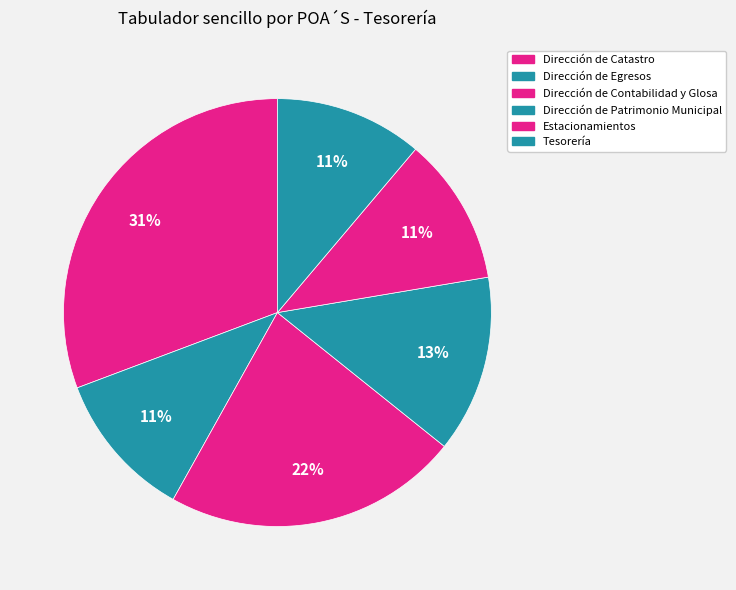

How many slices are in this pie chart?

6